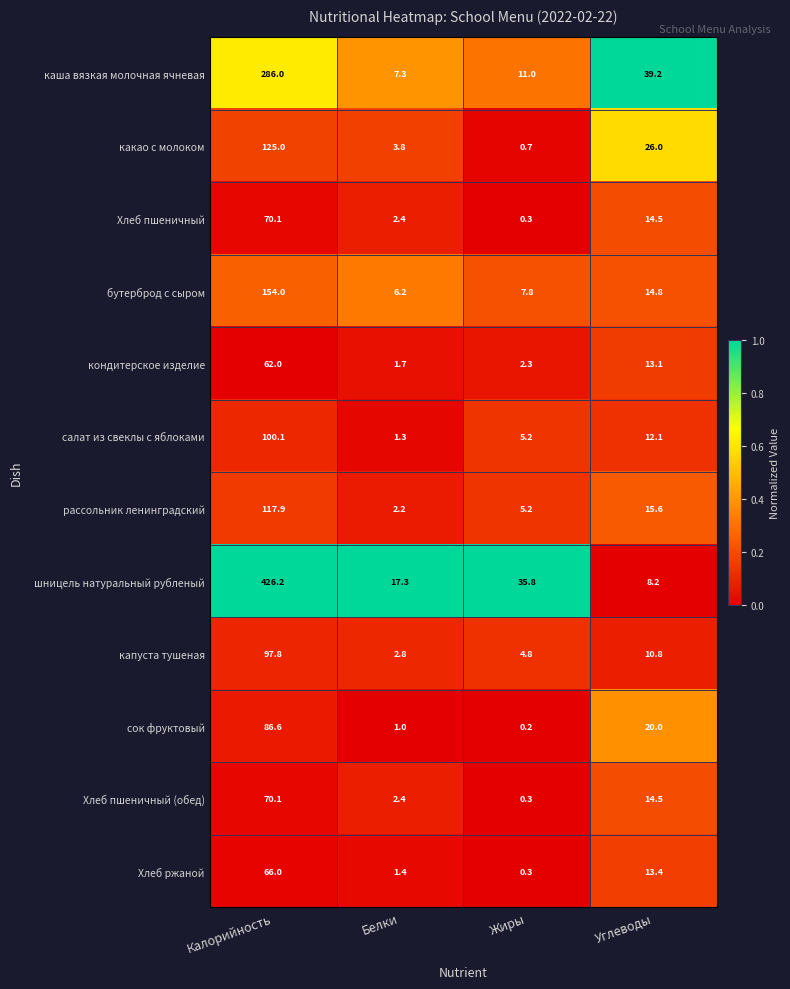

At which label does салат из свеклы с яблоками reach its minimum?

Белки